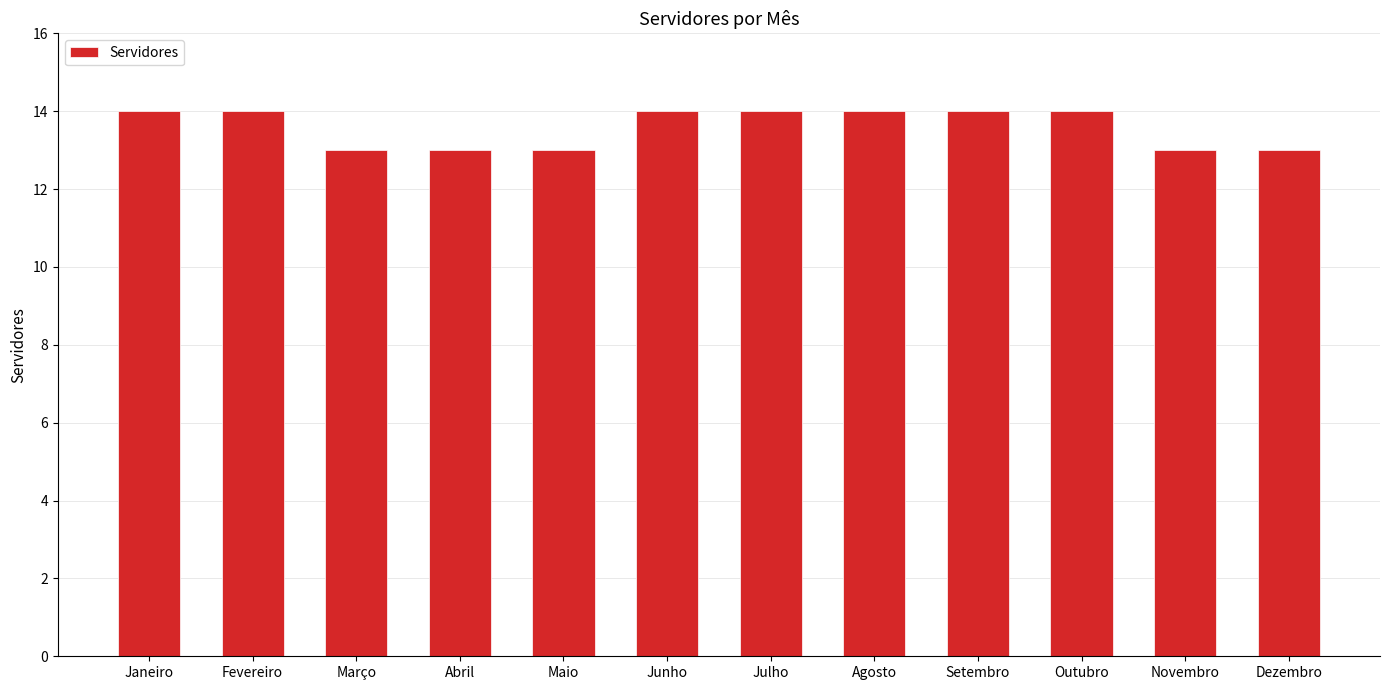

Read the value at Setembro.

14